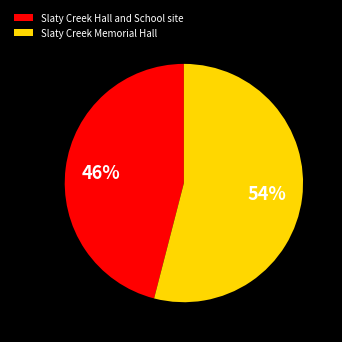

What percentage is the Slaty Creek Hall and School site slice, to the nearest percent?

46%